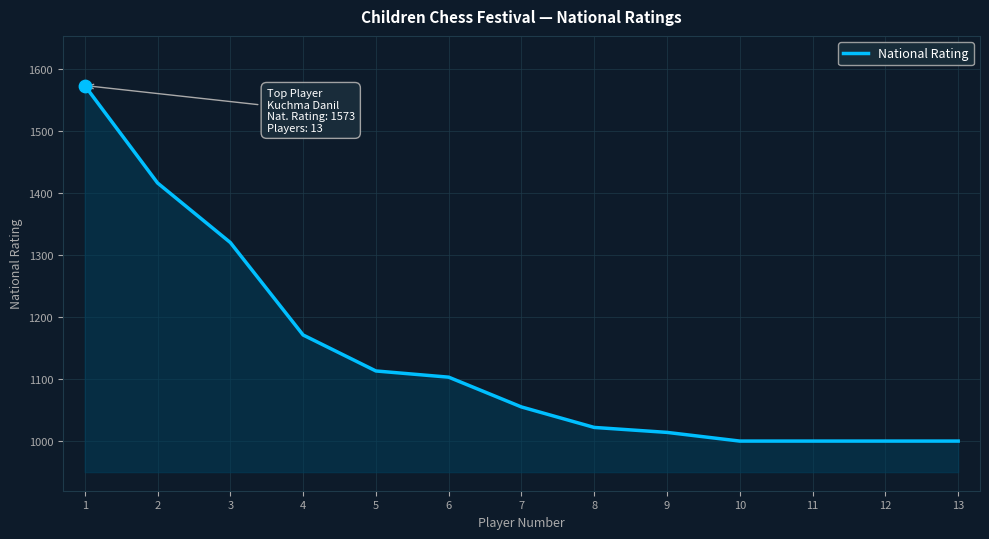

Which has a higher value, 9 or 1?

1